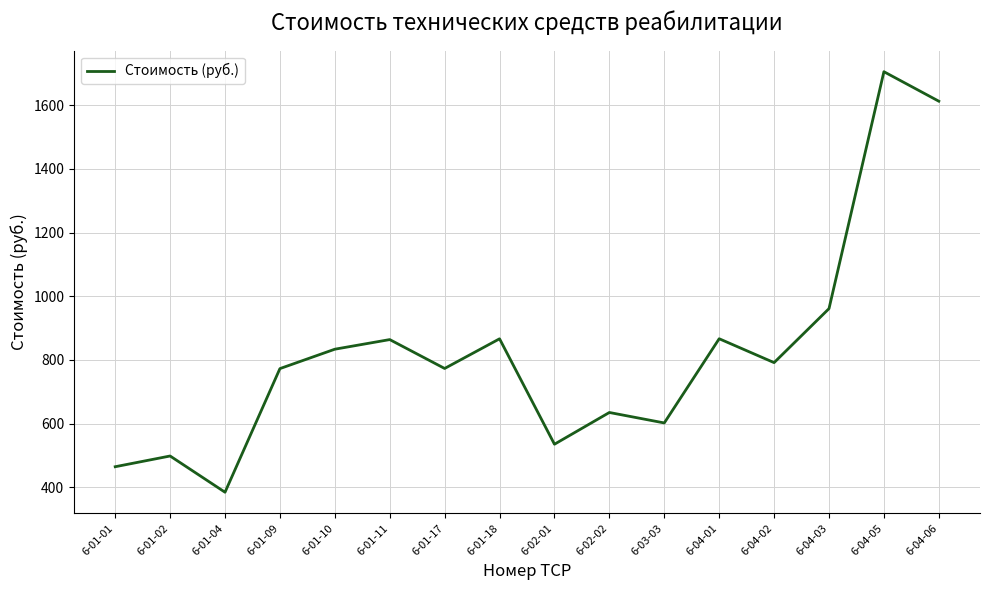

What is the difference between the second highest and minimum values?

1227.2